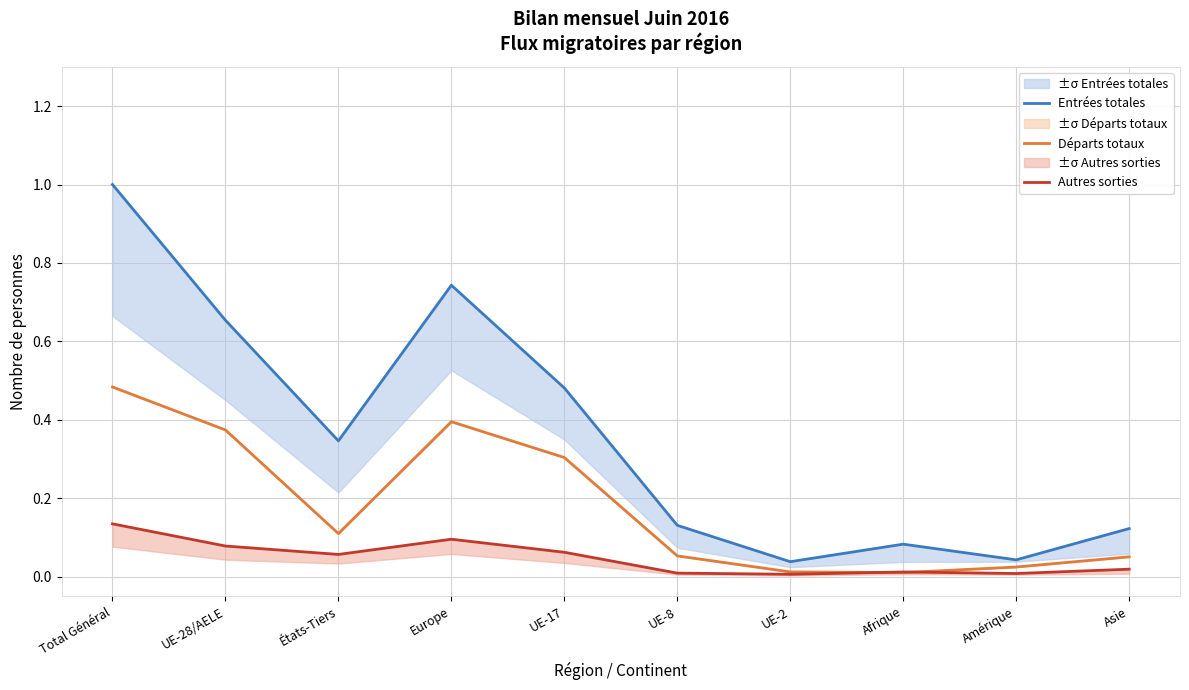

What is the sum of all Entrées totales values?

3.6